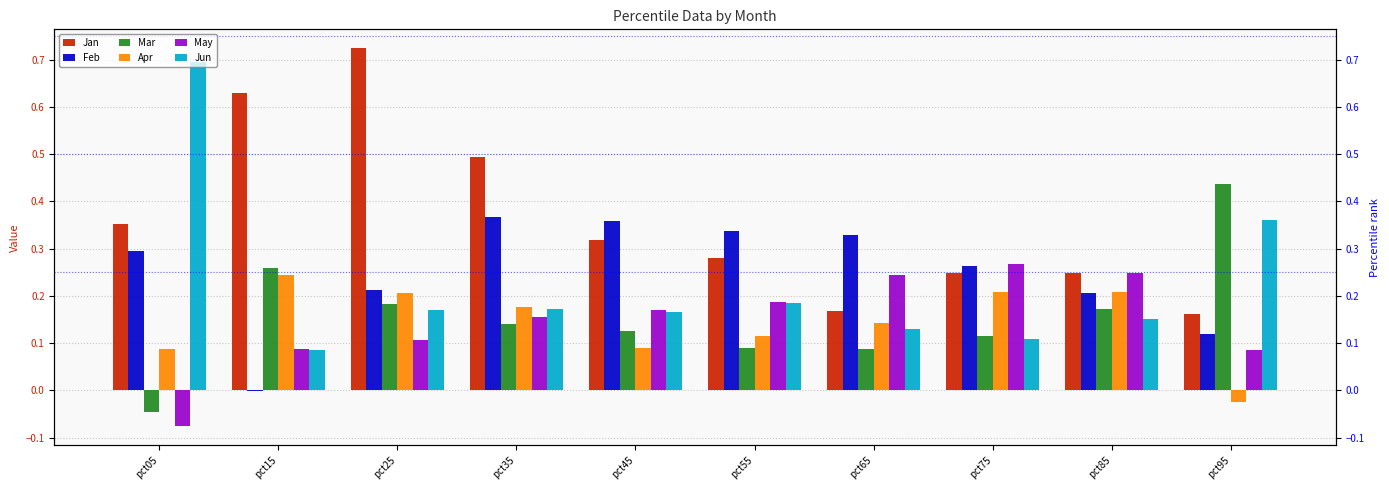

What is the value of the Jan bar at the 4th from the left?

0.5